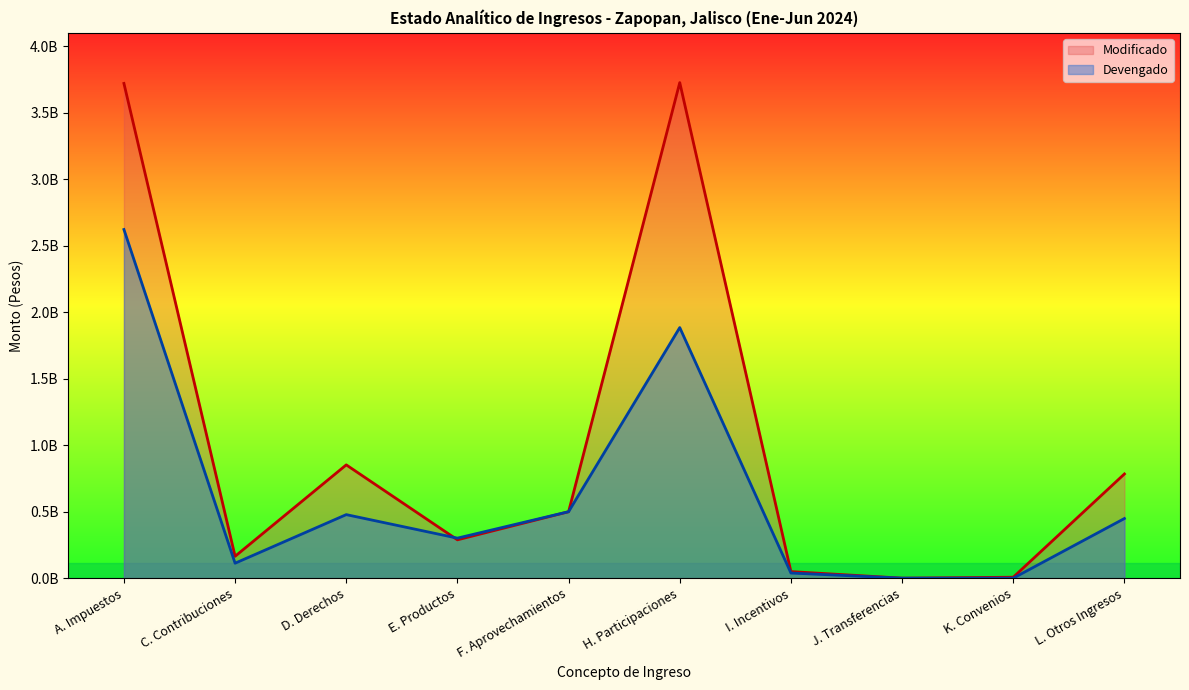

At I. Incentivos, list the series in order from largest to smallest.

Modificado, Devengado